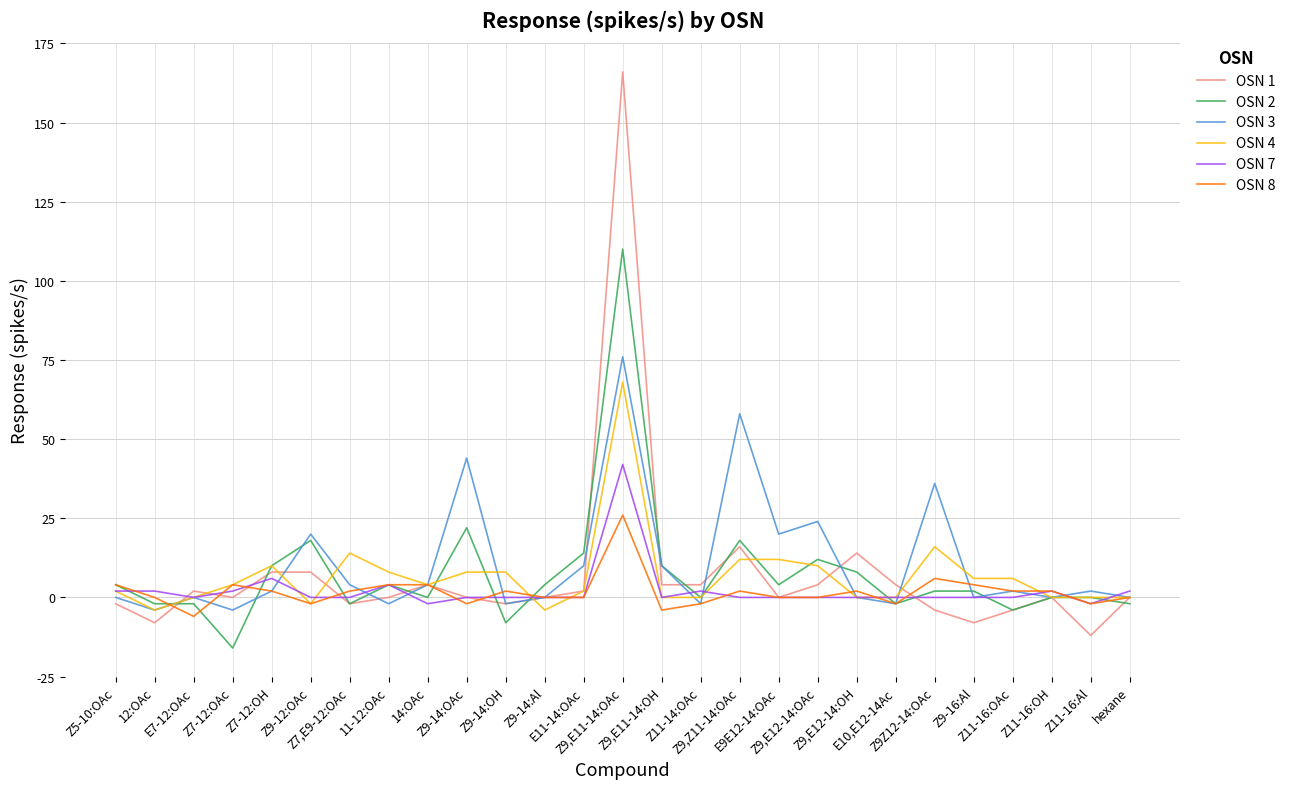

What is the minimum value shown in the chart?

-16